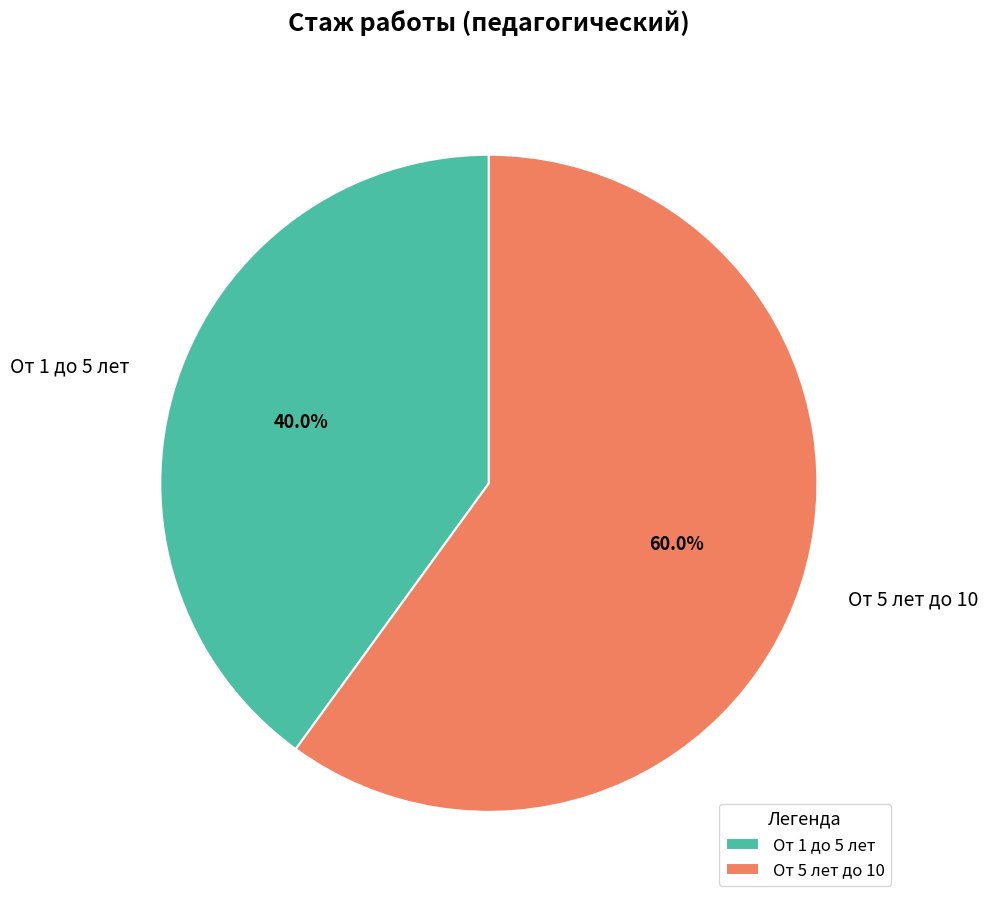

Which has a higher value, От 5 лет до 10 or От 1 до 5 лет?

От 5 лет до 10